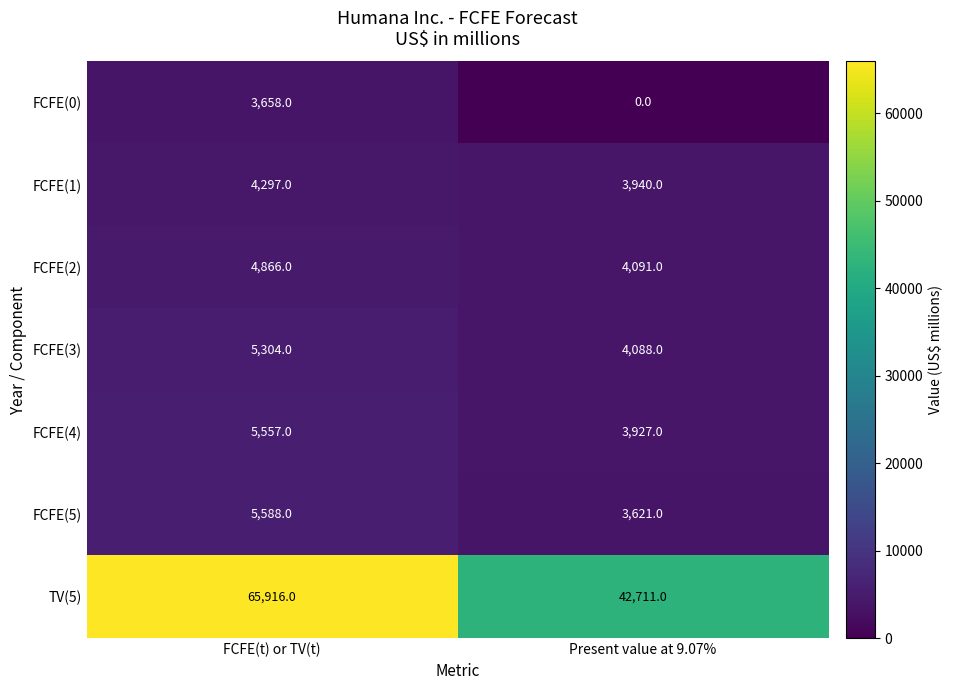

Between FCFE(t) or TV(t) and Present value at 9.07%, which series saw the biggest shift?

TV(5)